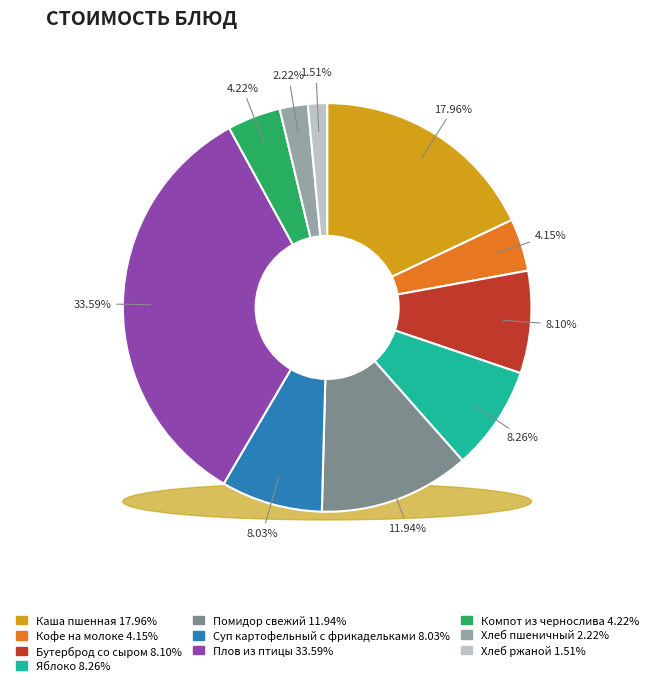

Rank the categories by value from highest to lowest.

Плов из птицы, Каша пшенная, Помидор свежий, Яблоко, Бутерброд со сыром, Суп картофельный с фрикадельками, Компот из чернослива, Кофе на молоке, Хлеб пшеничный, Хлеб ржаной